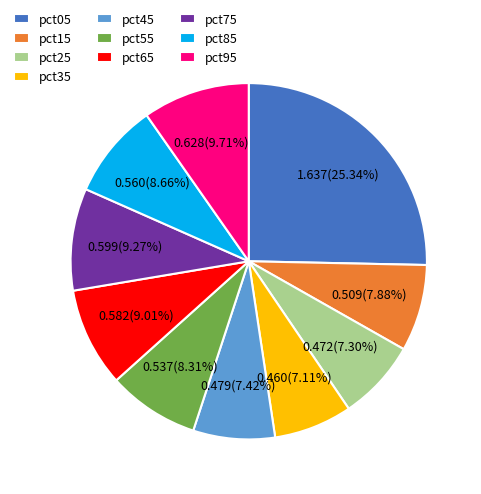

Count the number of slices in the pie.

10